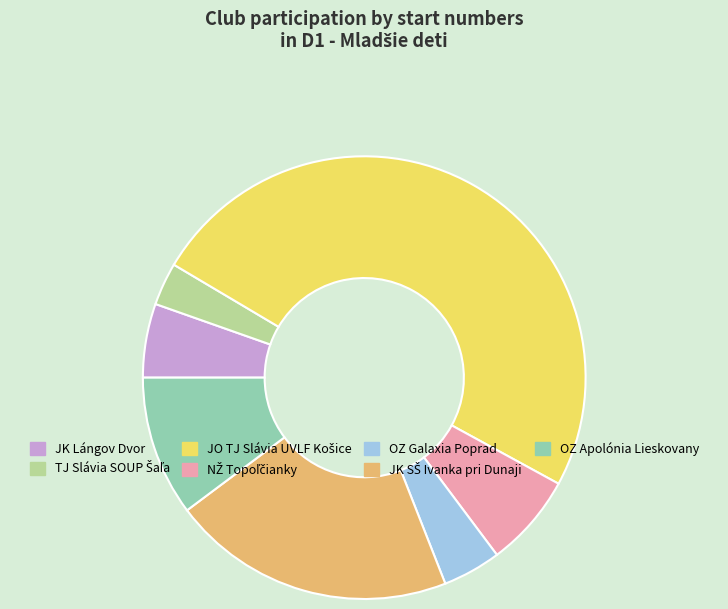

True or false: OZ Apolónia Lieskovany accounts for 1% of the total.

False